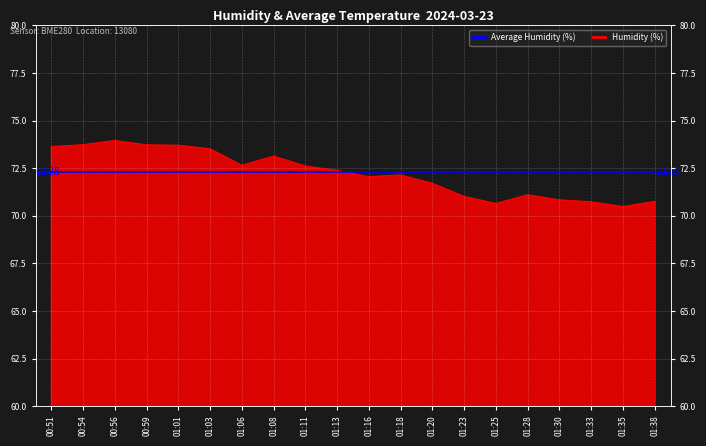

What is the label of the 9th point from the right?

01:18